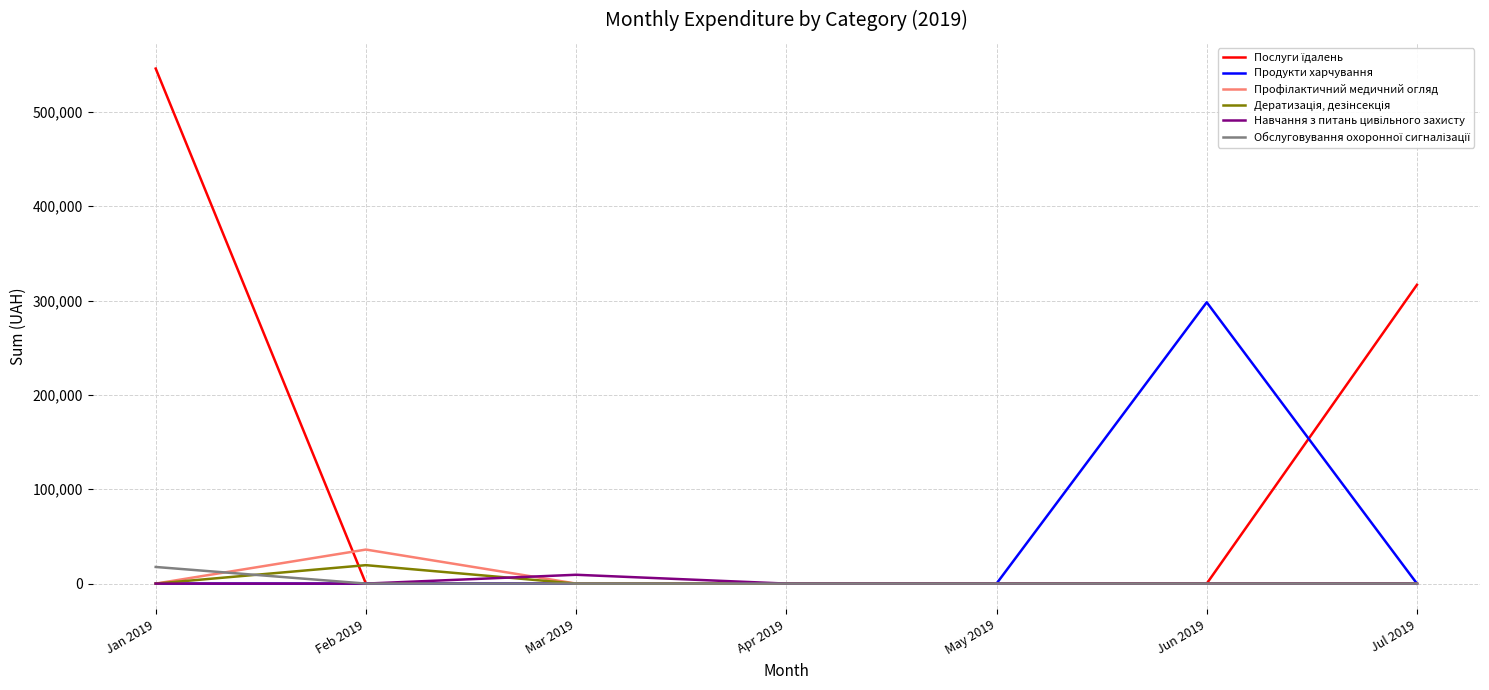

What is the total value across all series at Jul 2019?

316674.5